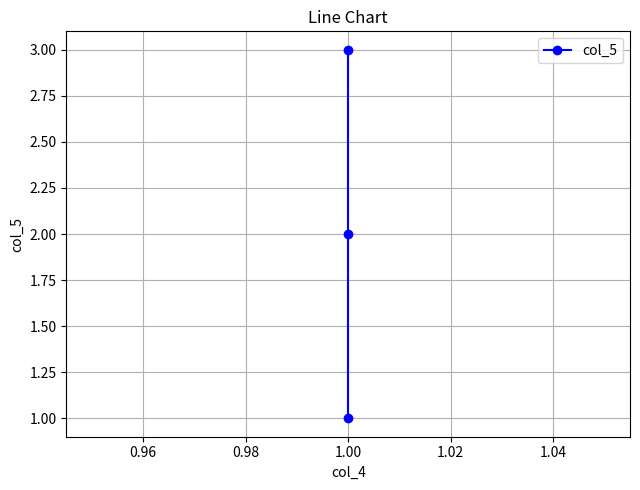

What is the value of the 2nd point from the left?

2